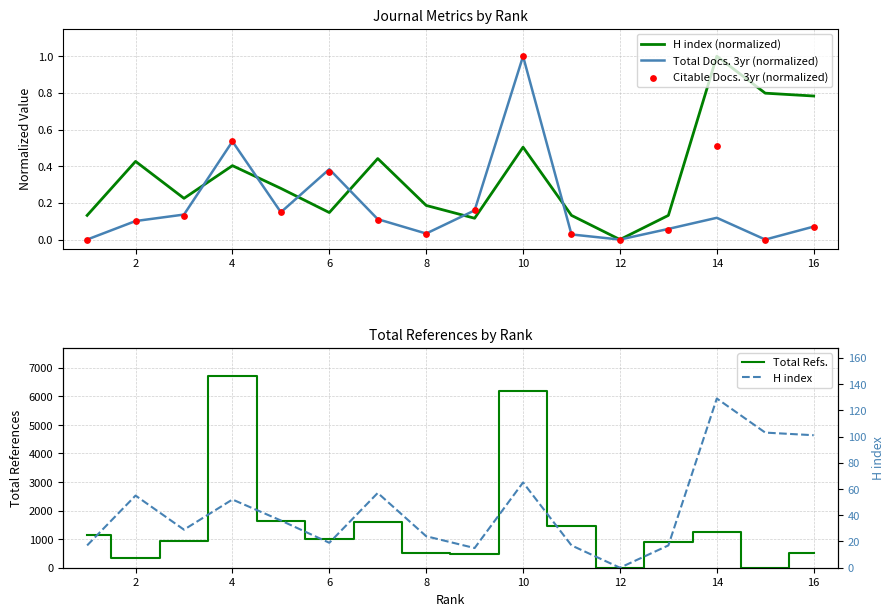

Which series has the largest total across all categories?

Total Refs.